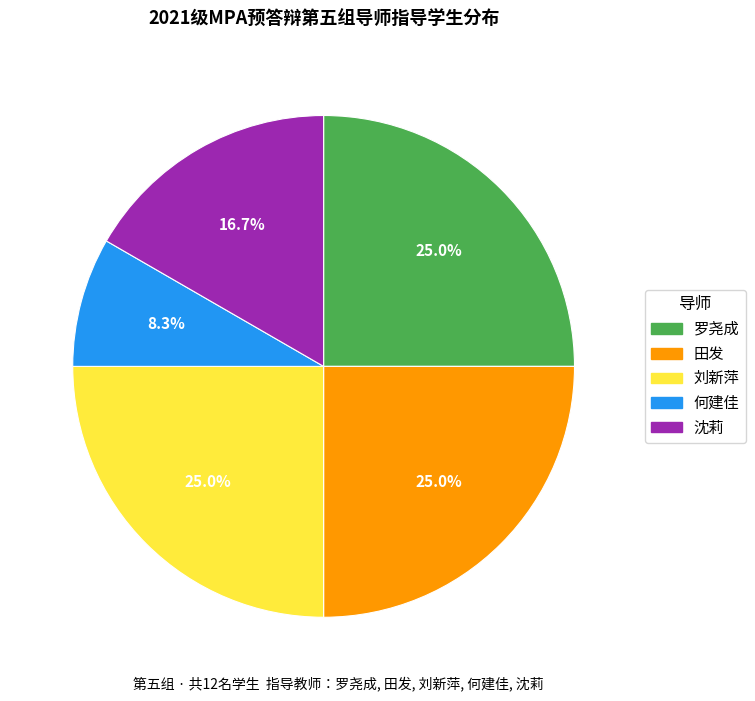

Which slice is the smallest?

何建佳